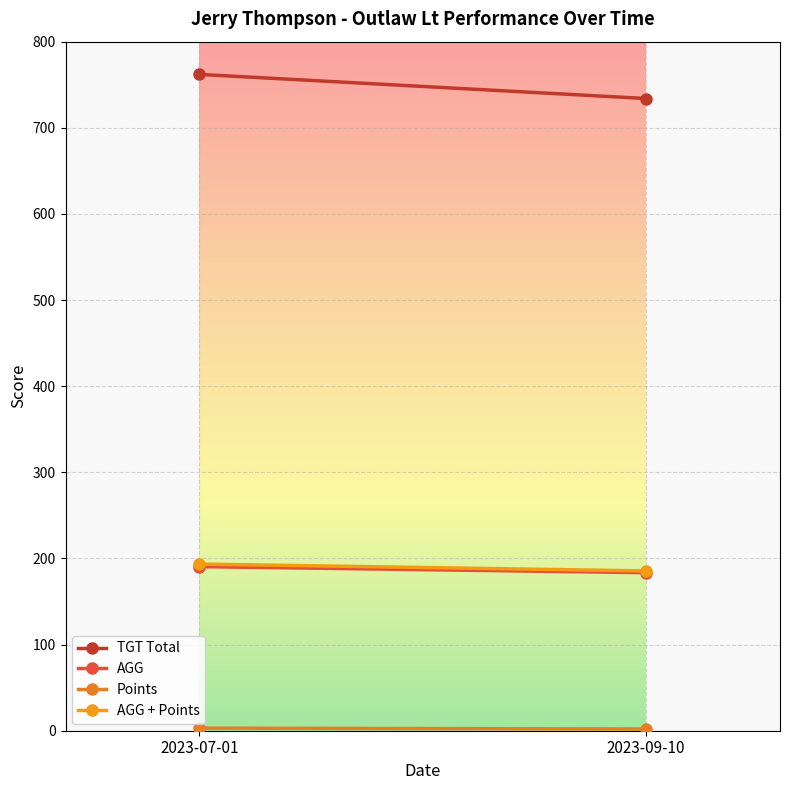

What is the label of the 1st point from the right?

2023-09-10